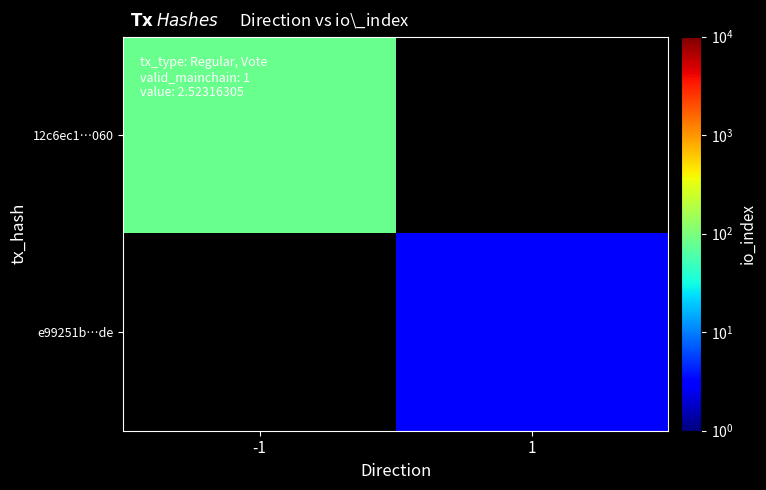

How many categories are shown in the chart?

2